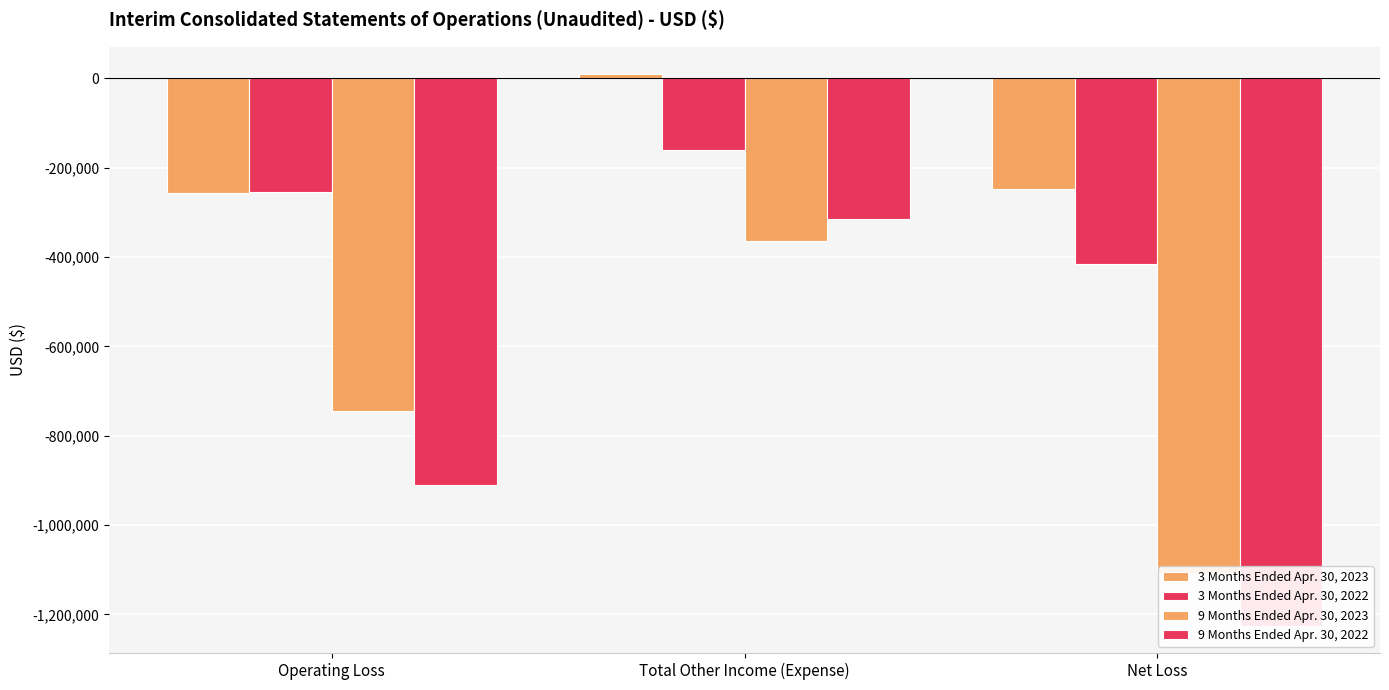

What is the sum of the 9 Months Ended Apr. 30, 2023 values at Total Other Income (Expense) and Net Loss?

-1470786